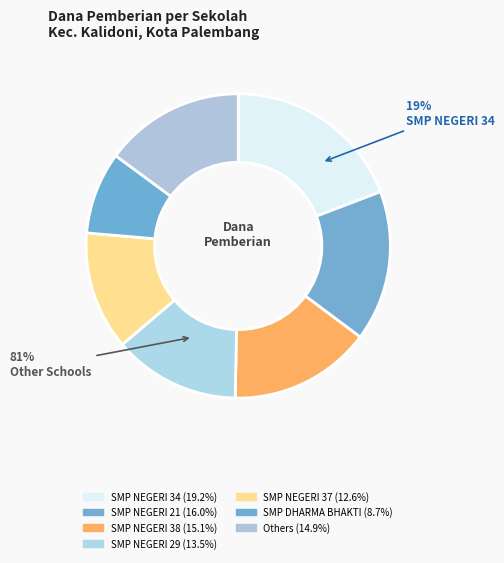

Does SMP NEGERI 21 account for over 50% of the chart?

No